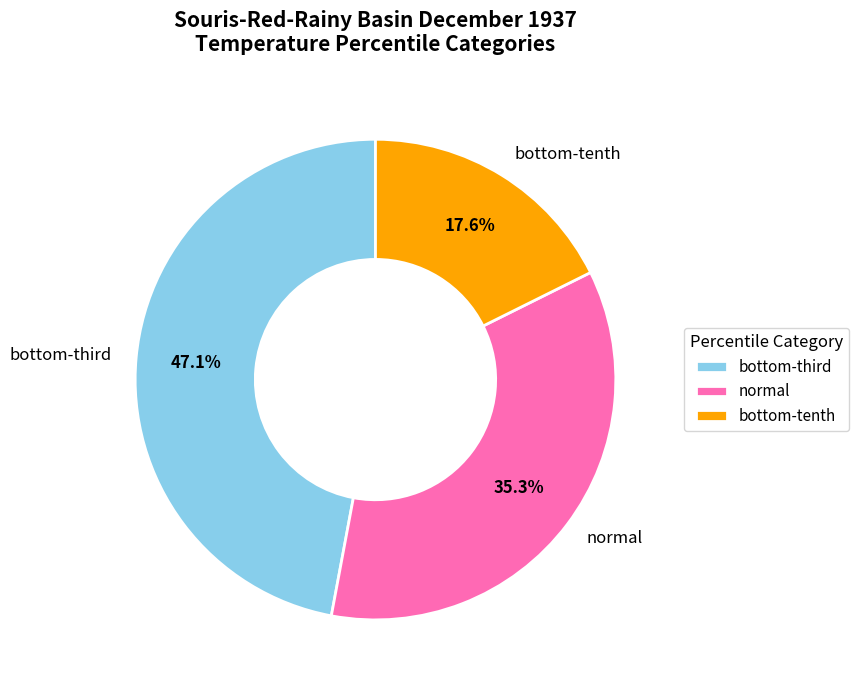

Which slice is the largest?

bottom-third